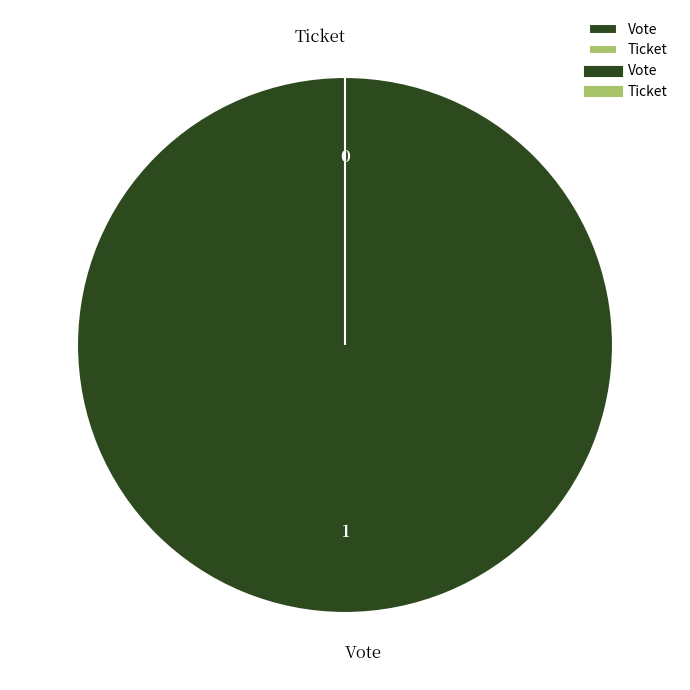

Count the number of slices in the pie.

2